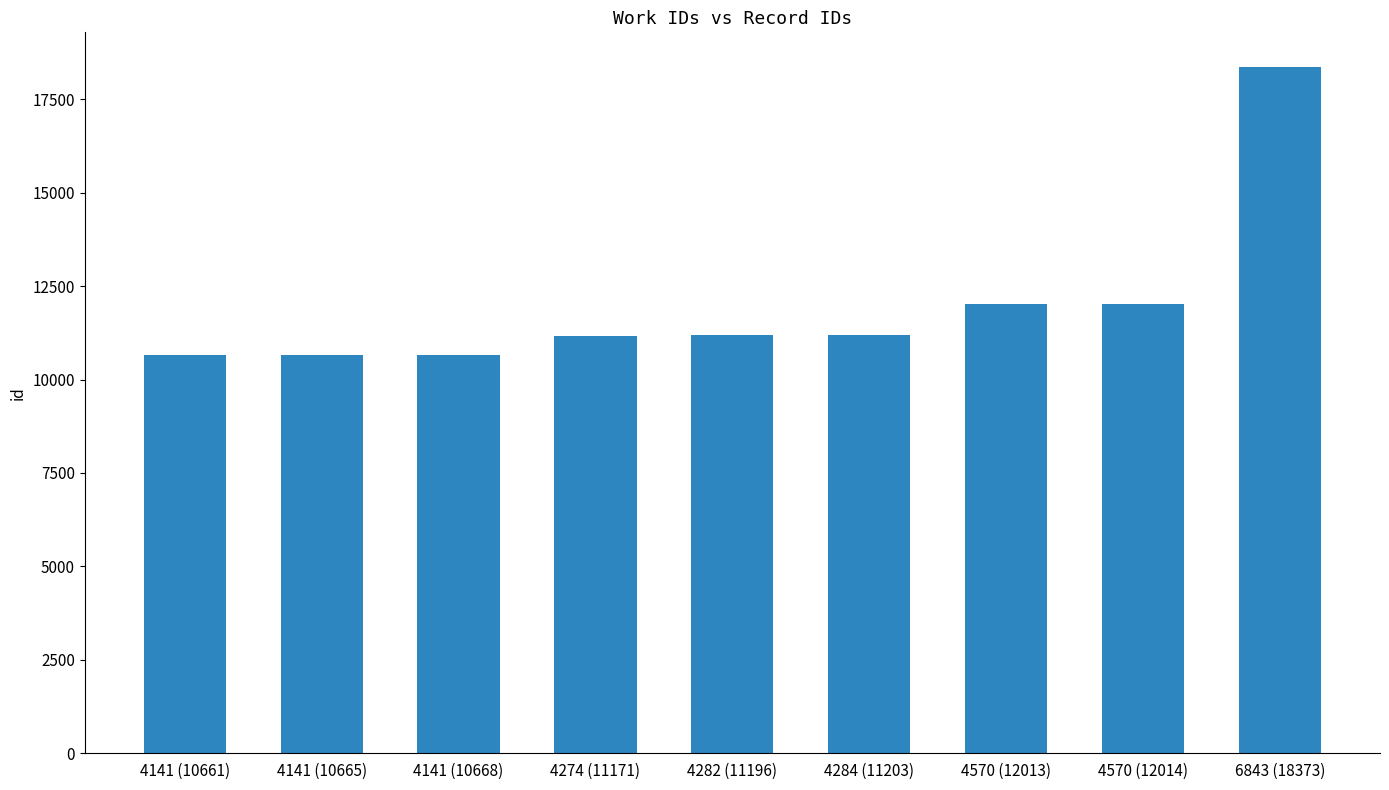

What is the minimum value shown in the chart?

10661